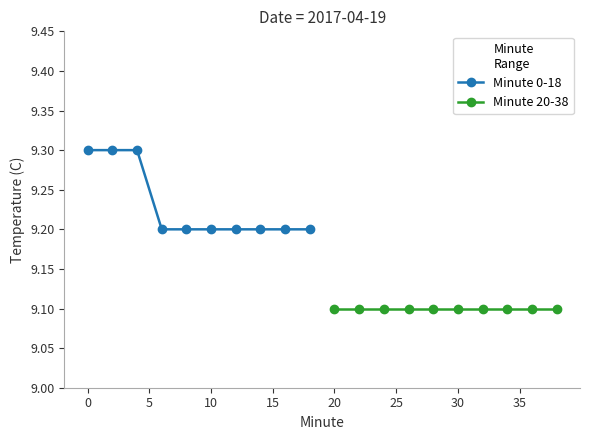

What is the lowest value of the Minute 0-18 series?

9.2